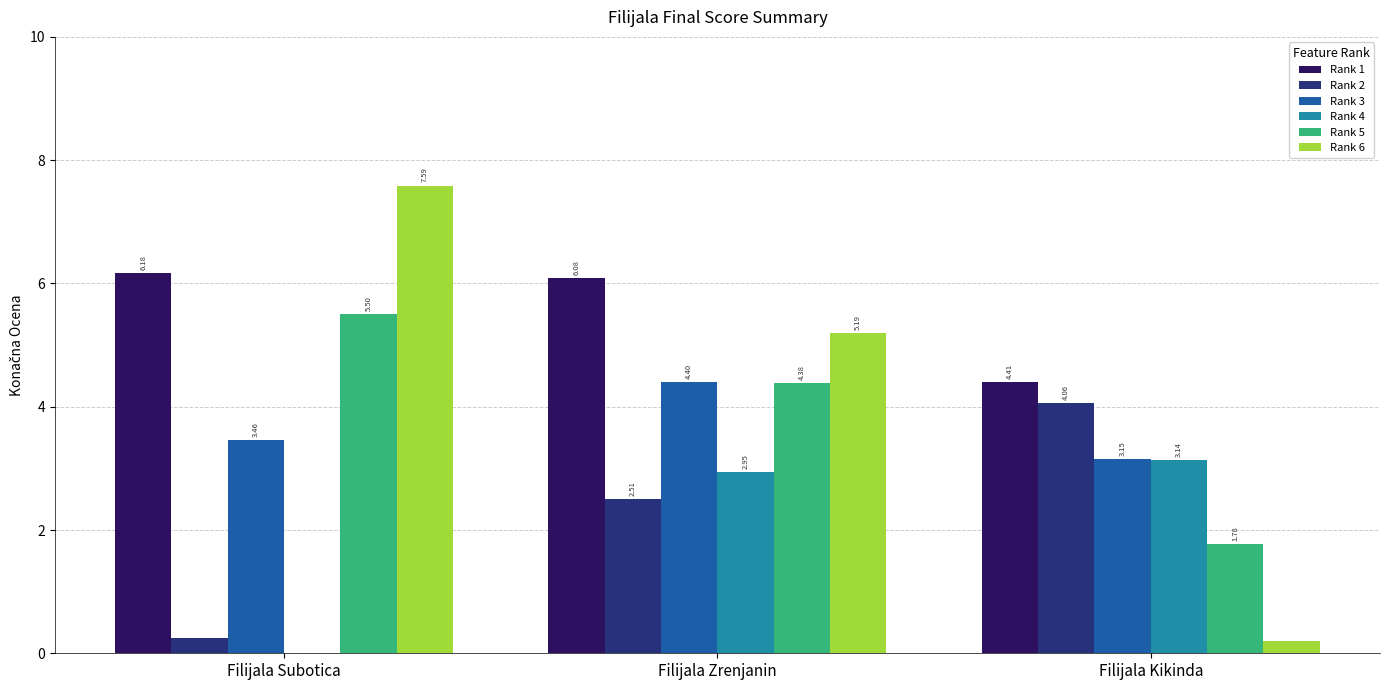

Which category has the highest value across all series?

Filijala Subotica